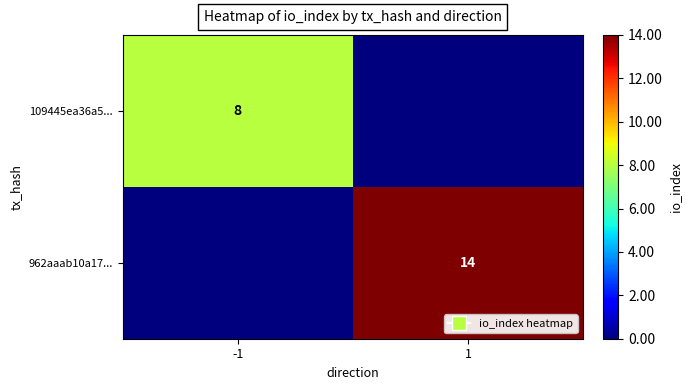

What is the greatest value displayed?

14